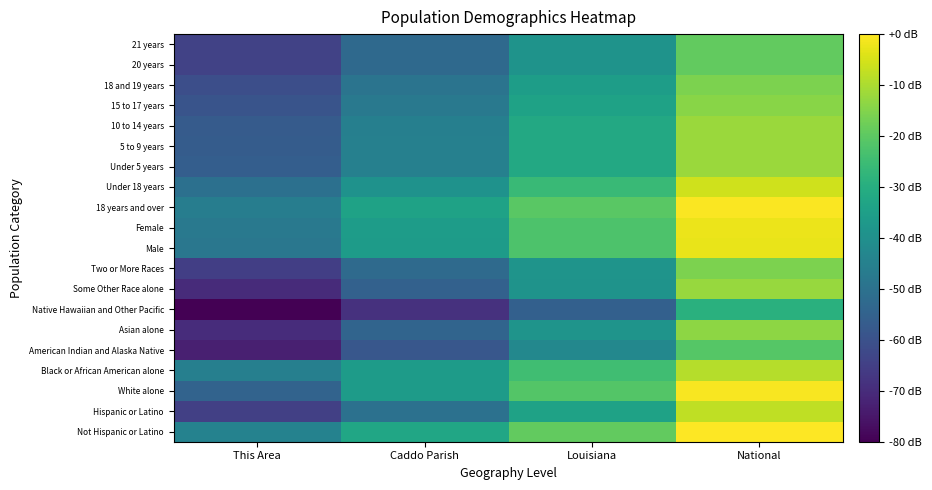

What is the minimum value shown in the chart?

-80.0